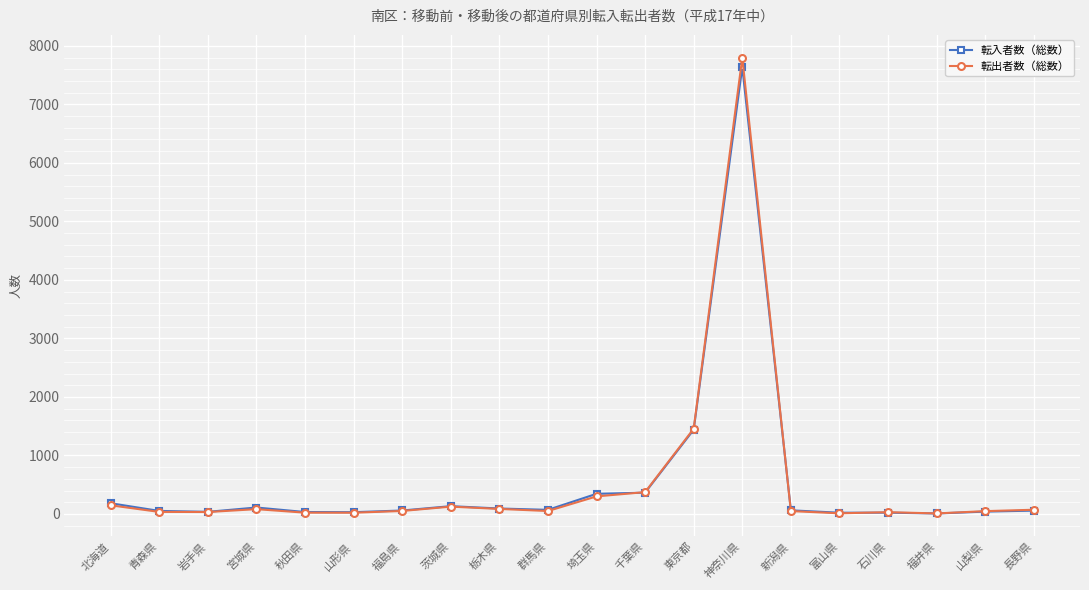

What is the lowest value of the 転入者数（総数） series?

8